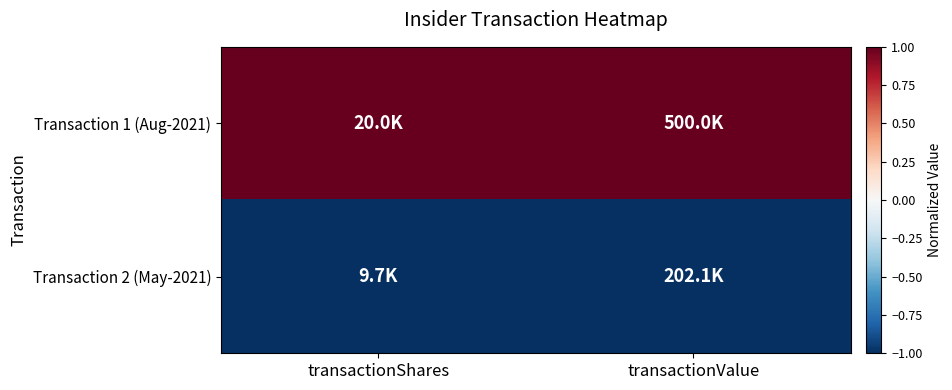

Rank the series by their maximum value, from highest to lowest.

Transaction 1 (Aug-2021), Transaction 2 (May-2021)